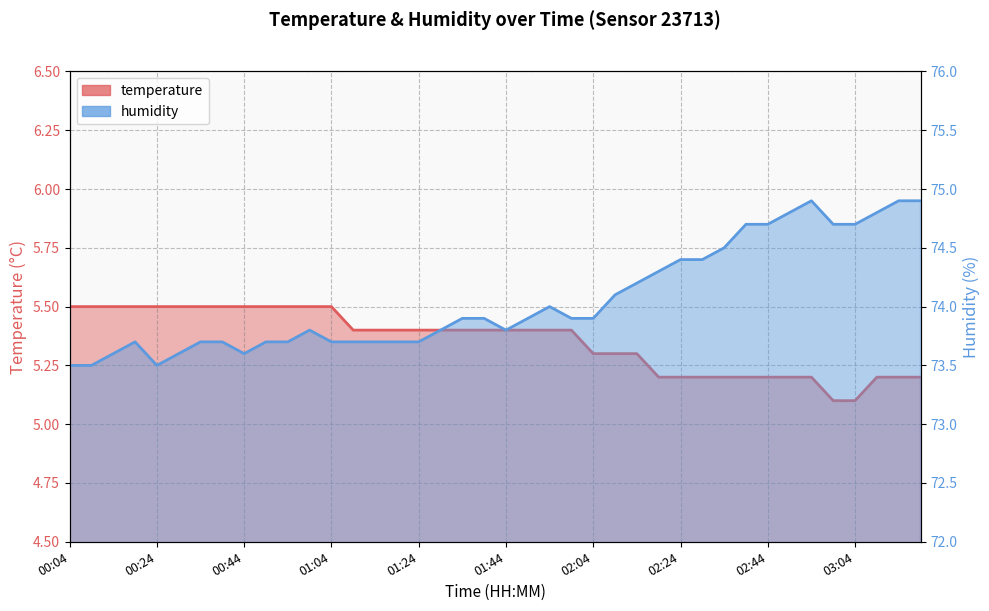

Which category has the highest value in the temperature series?

00:04